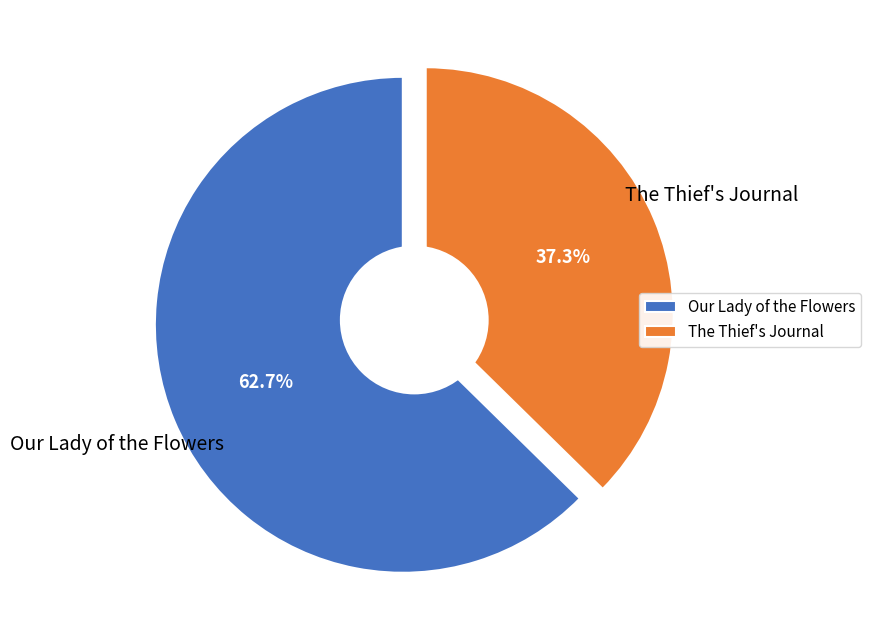

To the nearest percent, what is the difference between the largest and smallest slice percentages?

25%